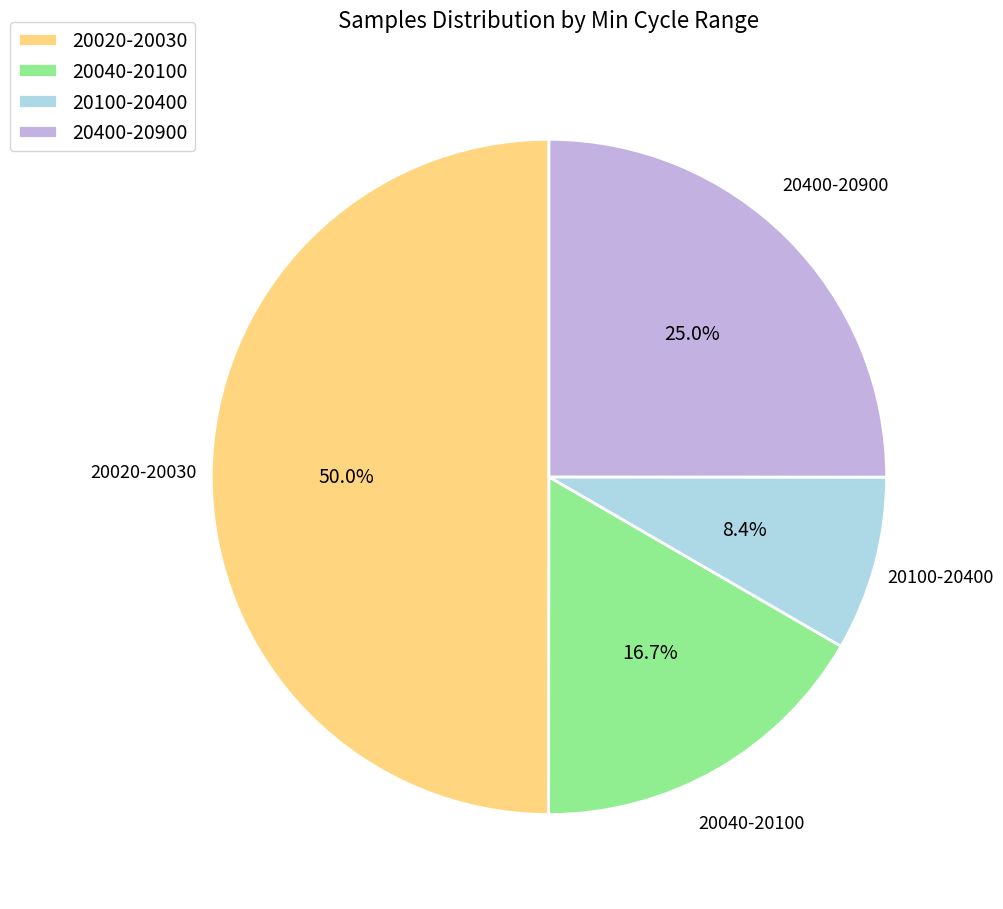

Is the sum of 20020-20030 and 20040-20100 greater than half?

Yes